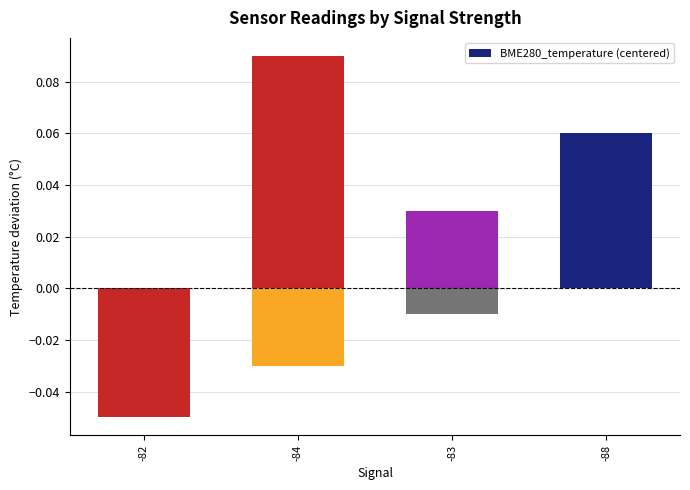

Is it true that the value at 4 is -0.0?

False